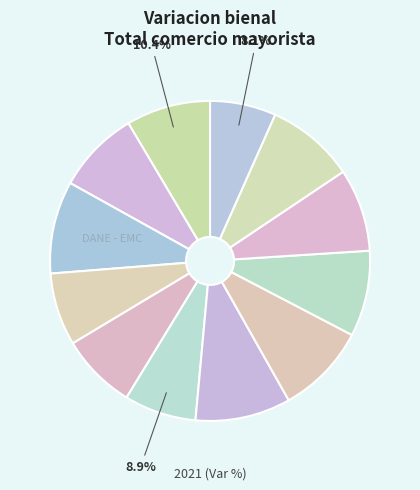

What percentage is the Noviembre slice, to the nearest percent?

9%